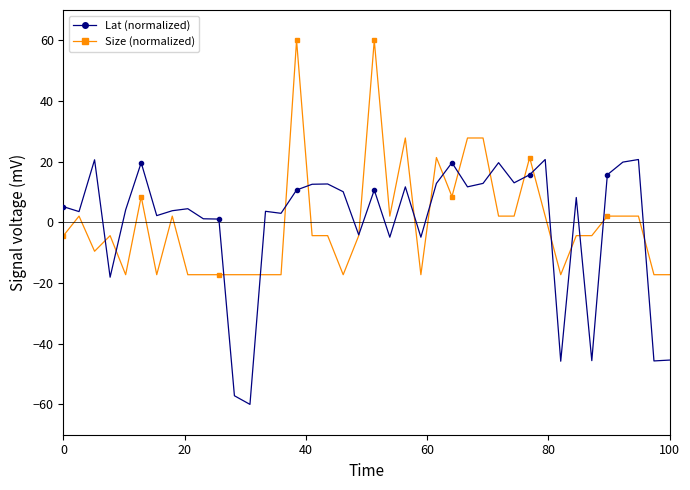

What is the greatest value displayed?

60.0